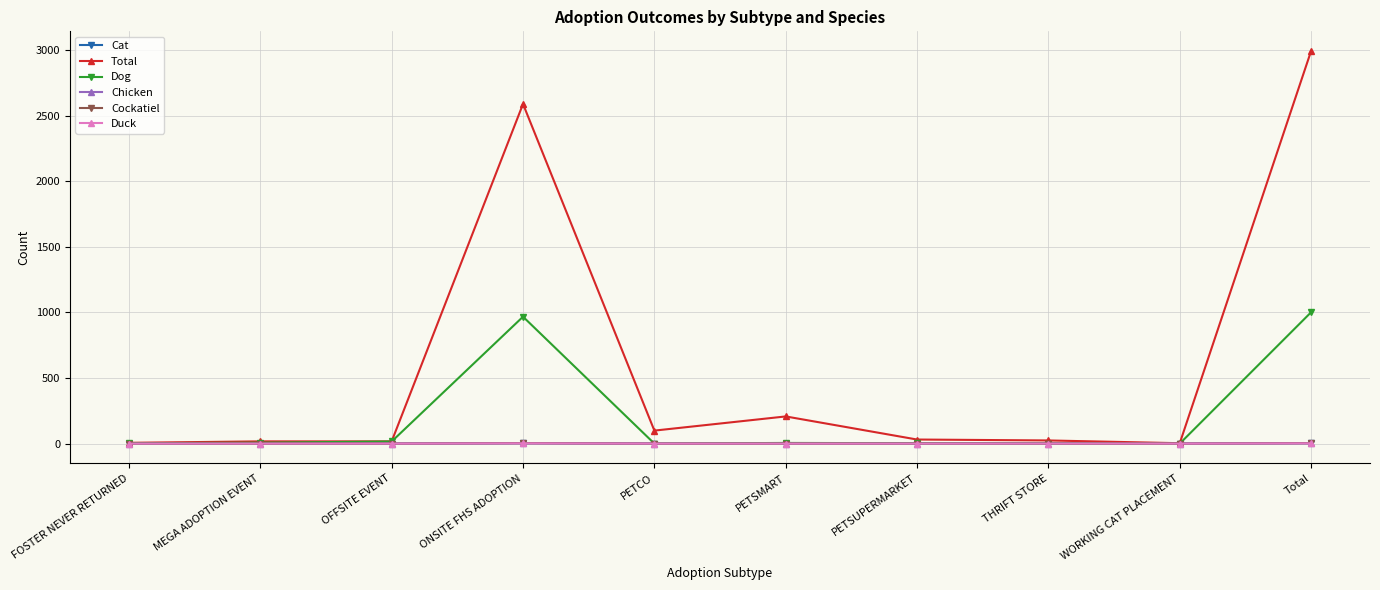

What position from the left is PETSMART?

6